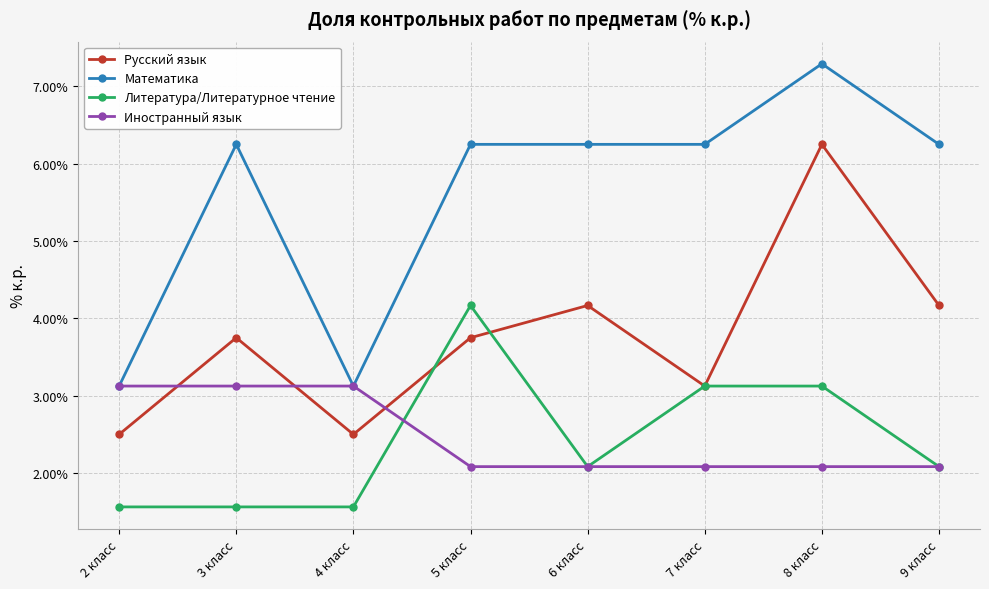

How many categories are shown in the chart?

8